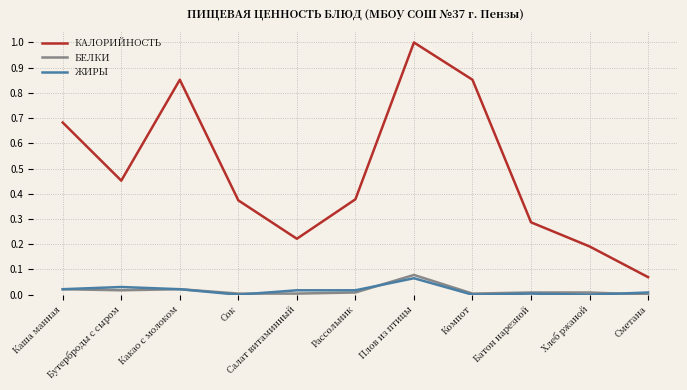

Does the chart display data point markers on the line(s)?

No